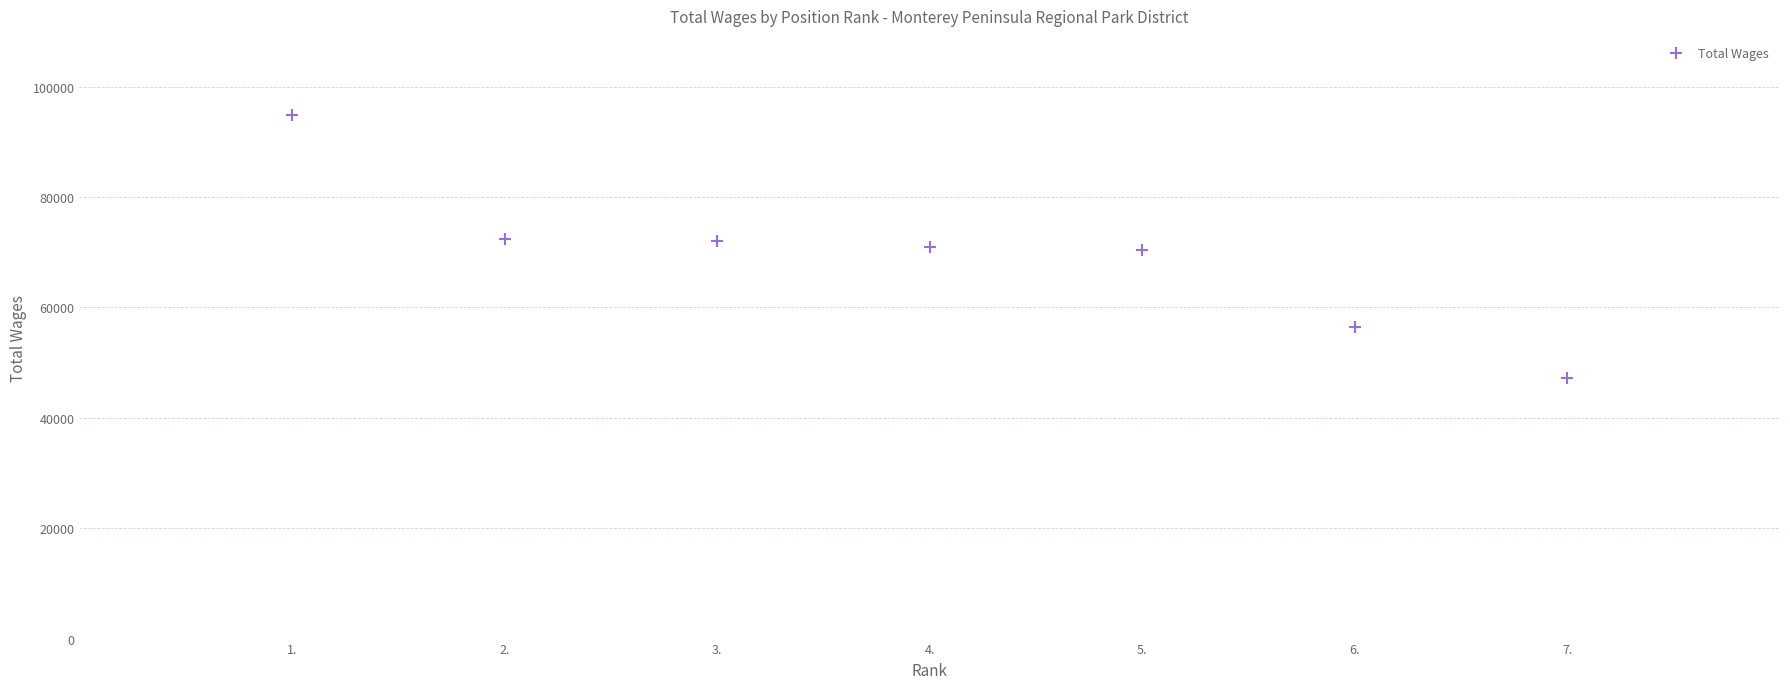

How many values are below 70997?

3